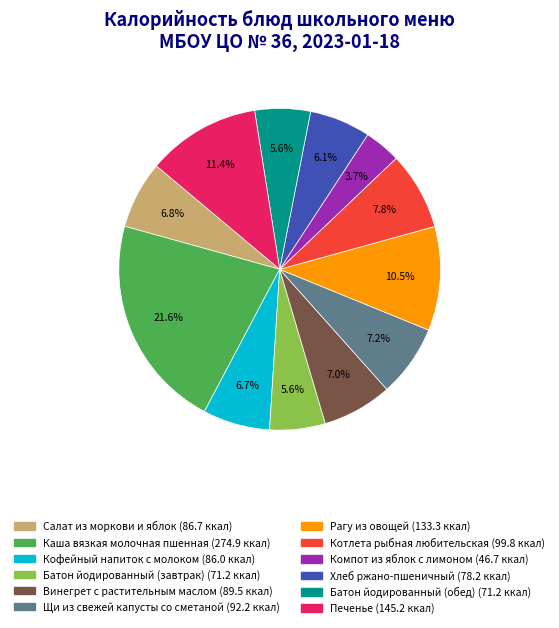

To the nearest percent, what portion does Винегрет с растительным маслом represent?

7%